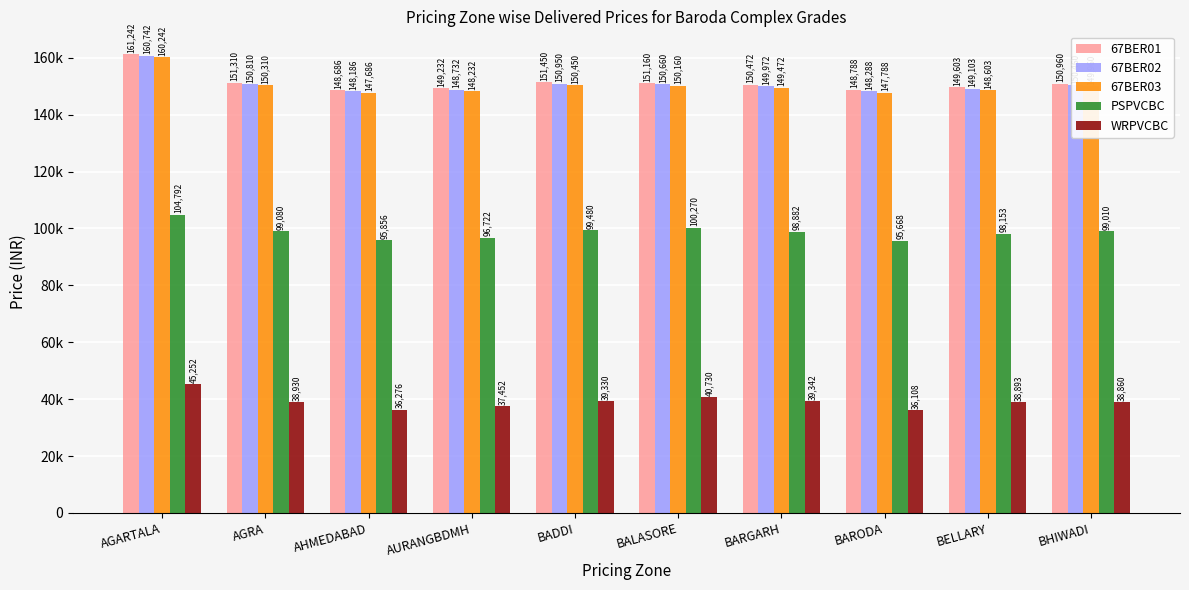

What are all the series names shown in the legend?

67BER01, 67BER02, 67BER03, PSPVCBC, WRPVCBC